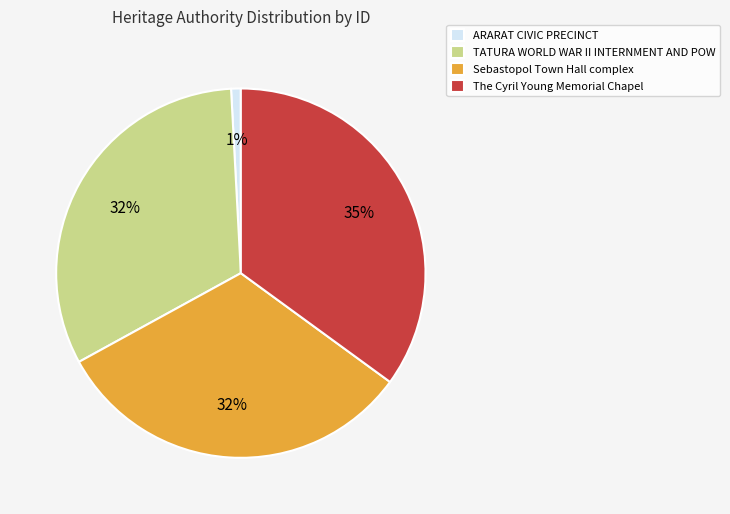

To the nearest percent, what is the average slice percentage?

25%